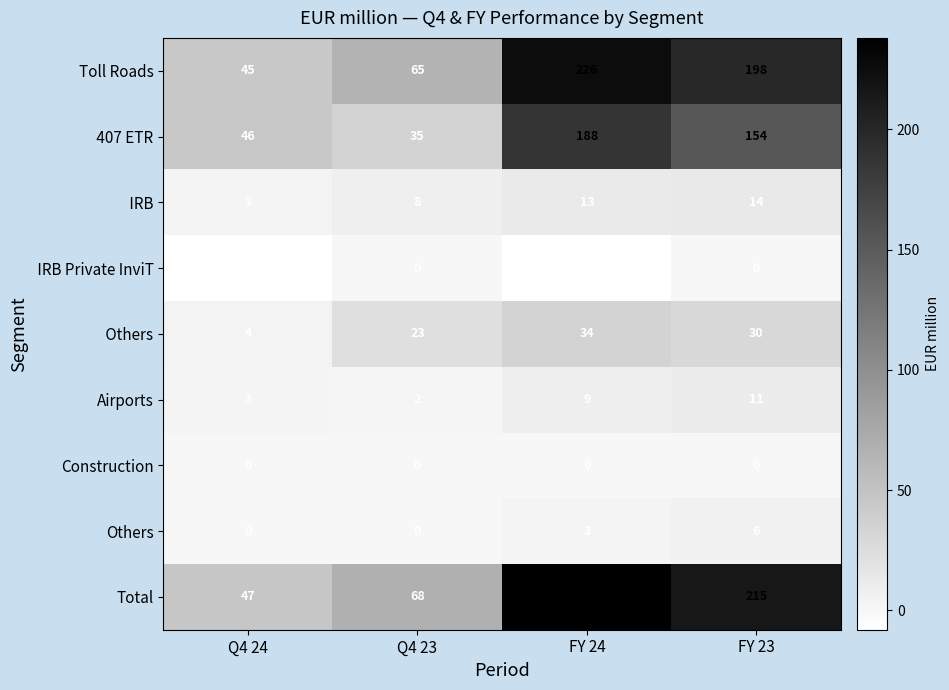

The Airports series shows 7 at FY 23. True or false?

False